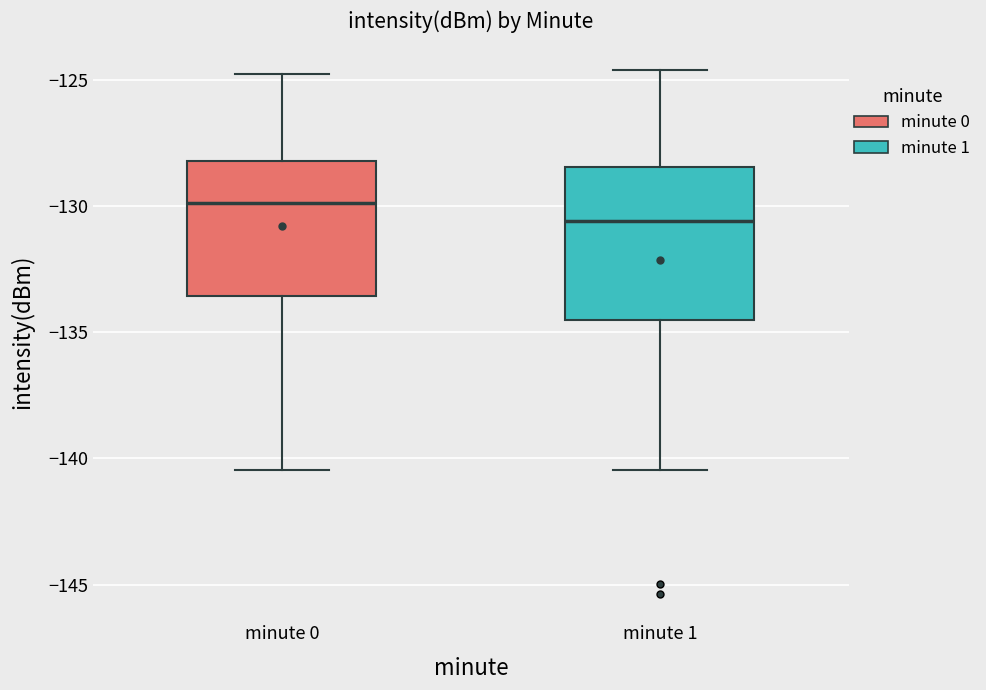

Reading left to right, read every box against the y-axis: the position of its median line, the range the box covers, and the ends of its whiskers. The values are not printed on the chart, so give them approximately, as read against the axis.

minute 0: median -130.0, box -133.5 to -128.0, whiskers -140.5 to -124.5
minute 1: median -130.5, box -134.5 to -128.5, whiskers -140.5 to -124.5